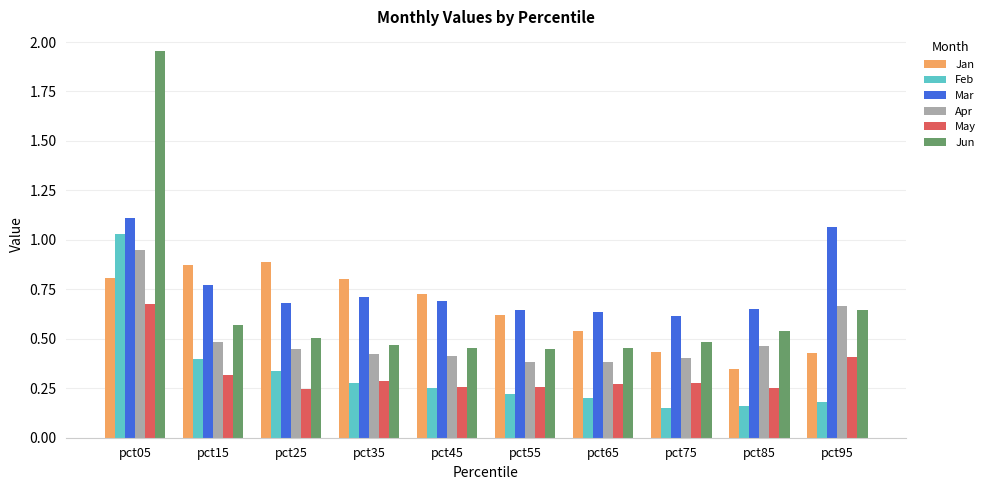

Which series has the largest range (max minus min)?

Jun